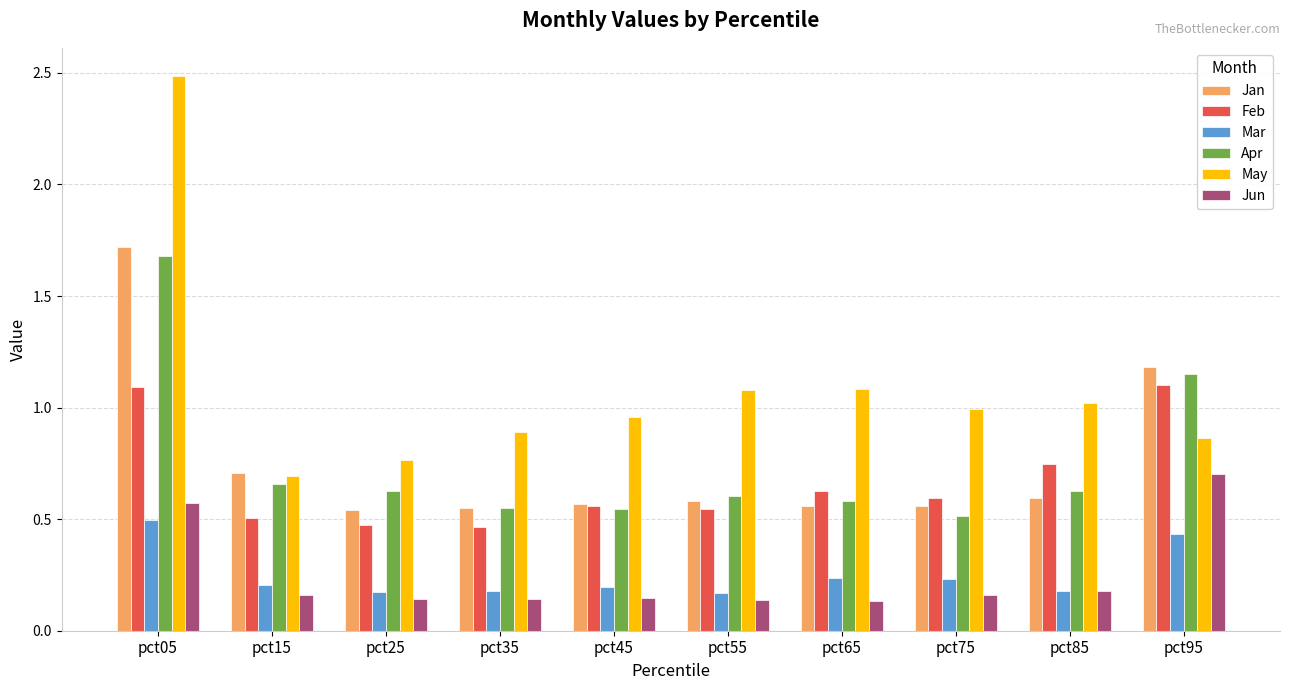

How many distinct data groups are displayed?

6